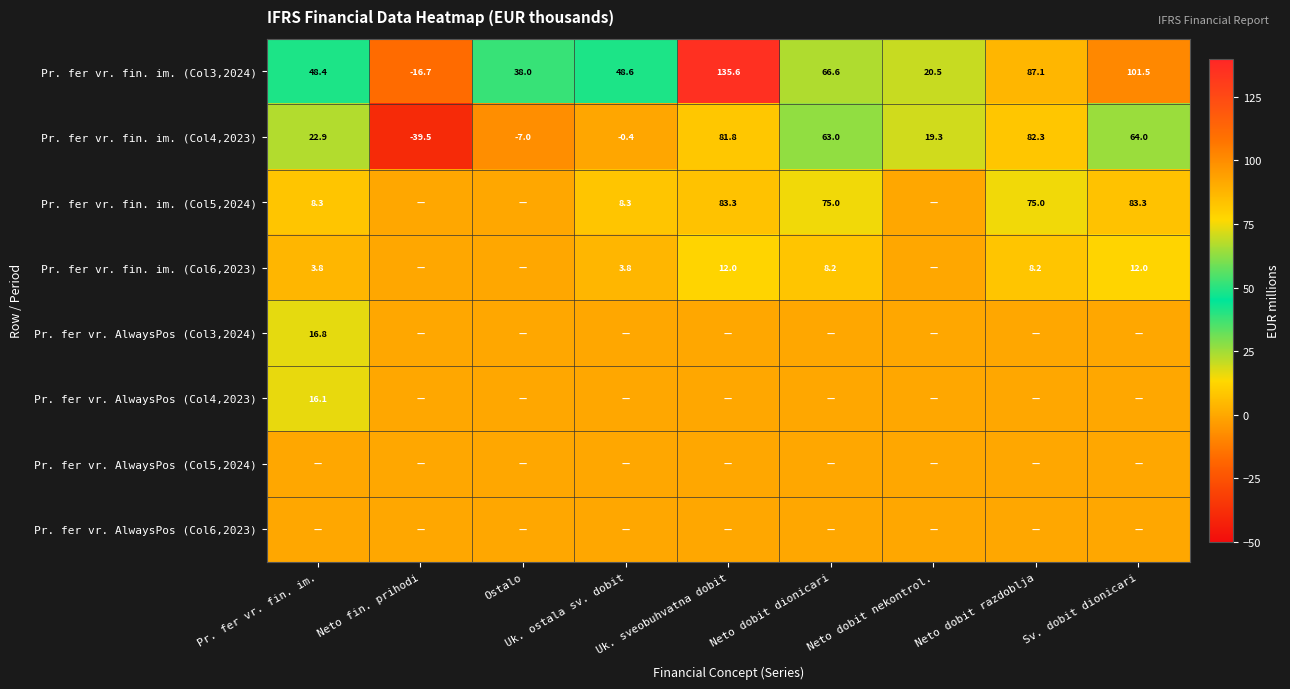

What is the smallest value displayed?

-39.5